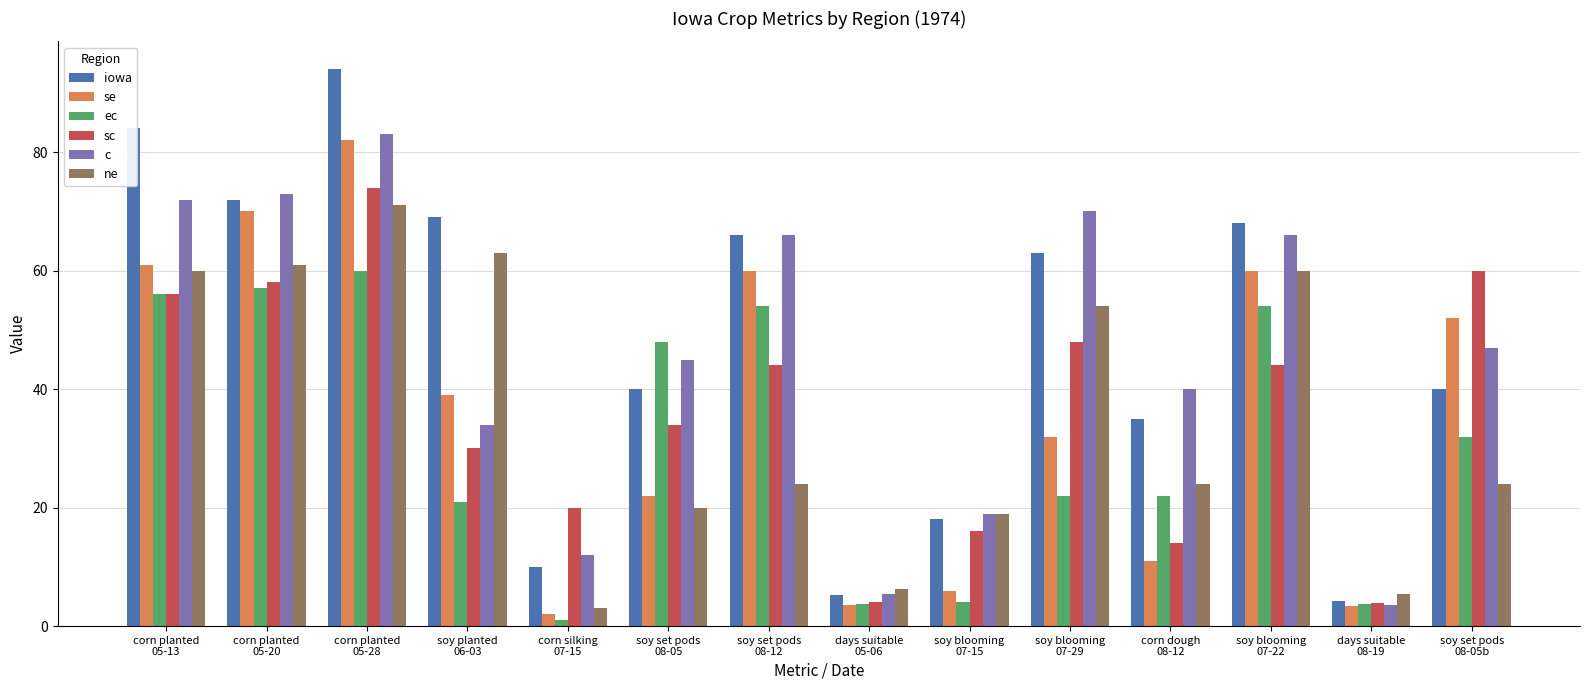

Which series has the widest spread of values?

iowa